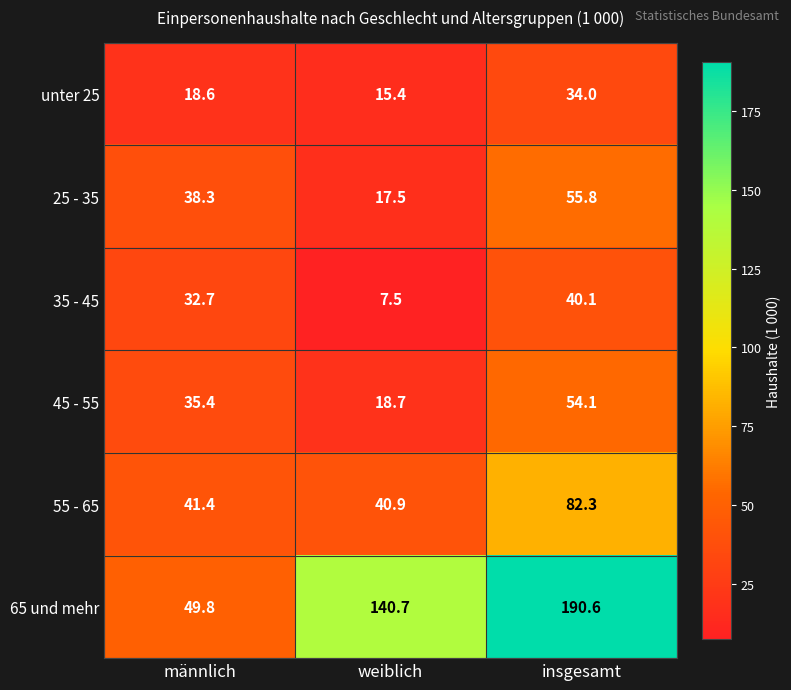

What is the maximum value shown in the chart?

190.6